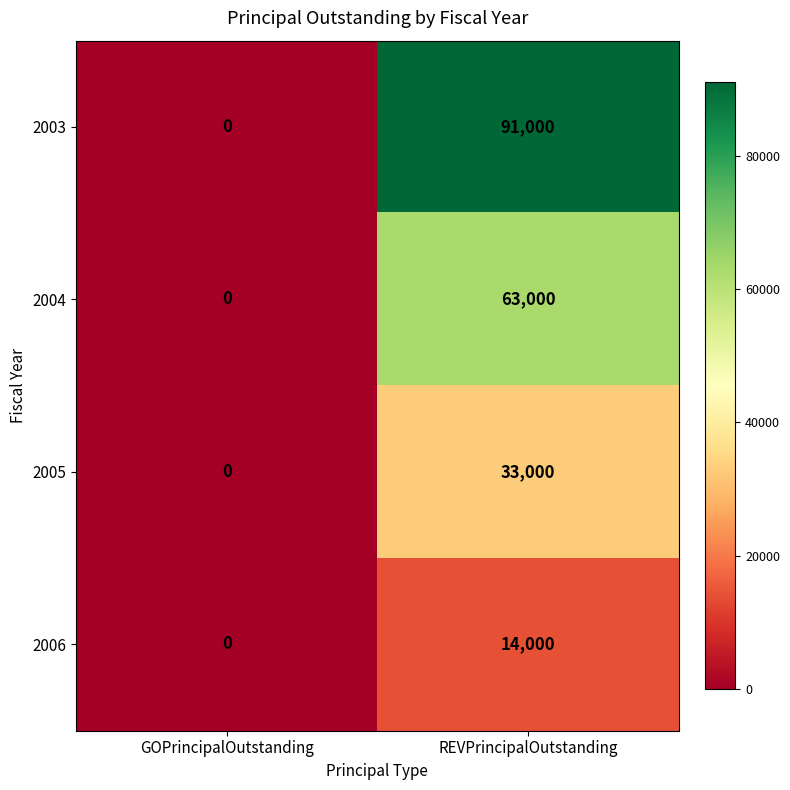

What is the sum of the 2006 values at REVPrincipalOutstanding and GOPrincipalOutstanding?

14000